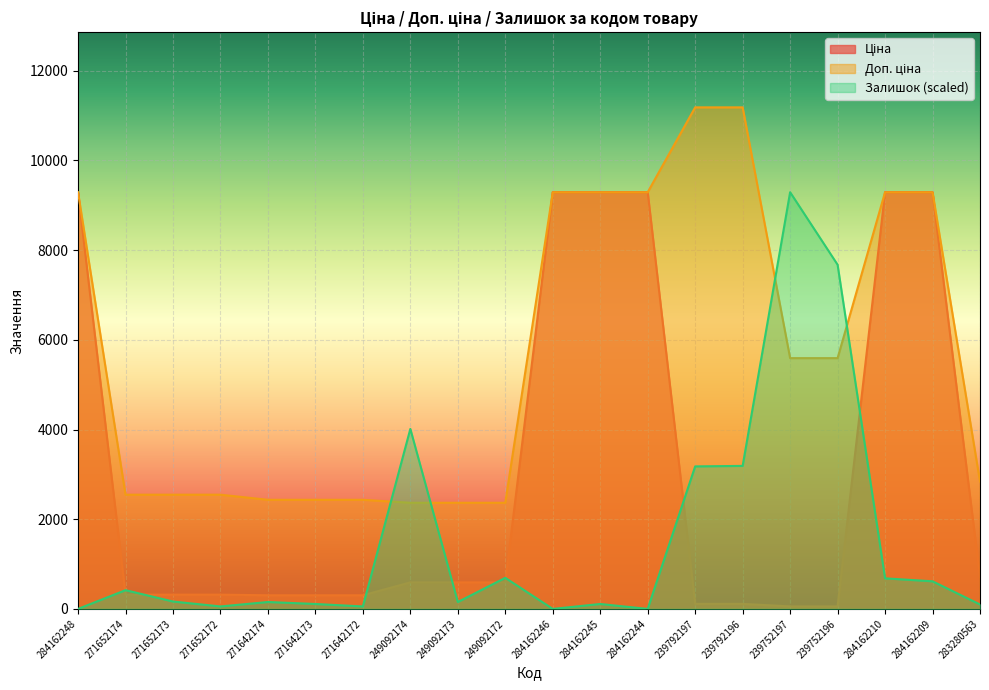

How many lines are shown in the chart?

3